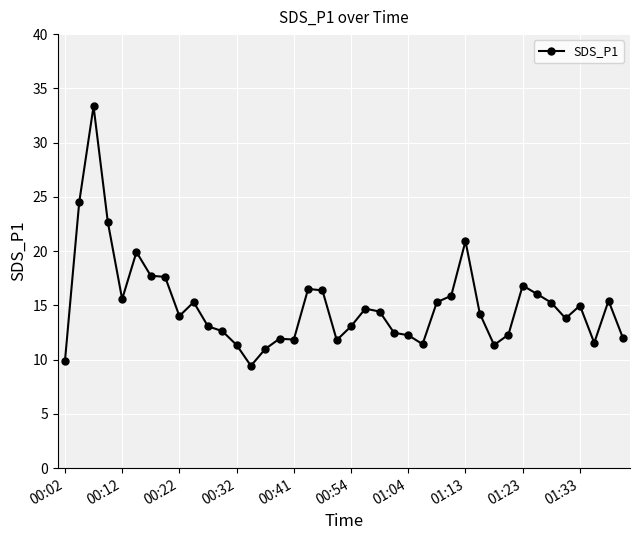

What is the value of the 14th point from the left?

9.4